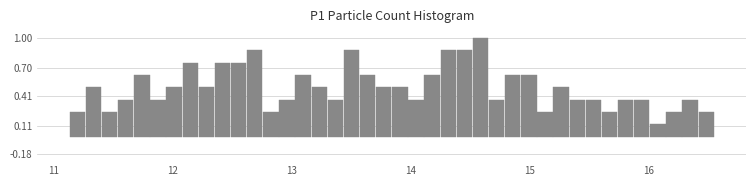

Around what value on the x-axis is the tallest bar? Give the approximate position of its centre, as read against the axis.

14.6